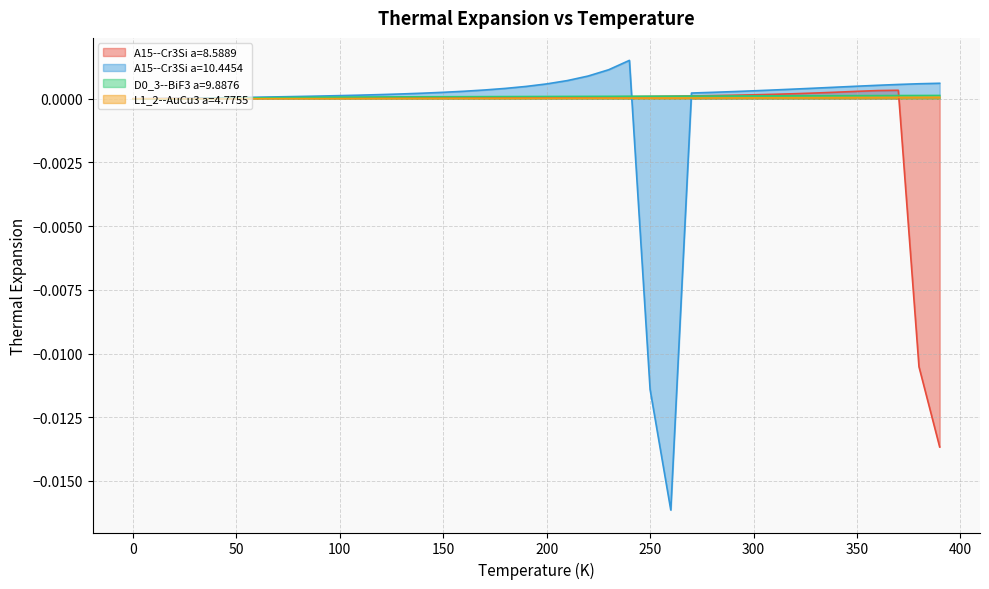

Which series has the largest range (max minus min)?

A15--Cr3Si a=10.4454